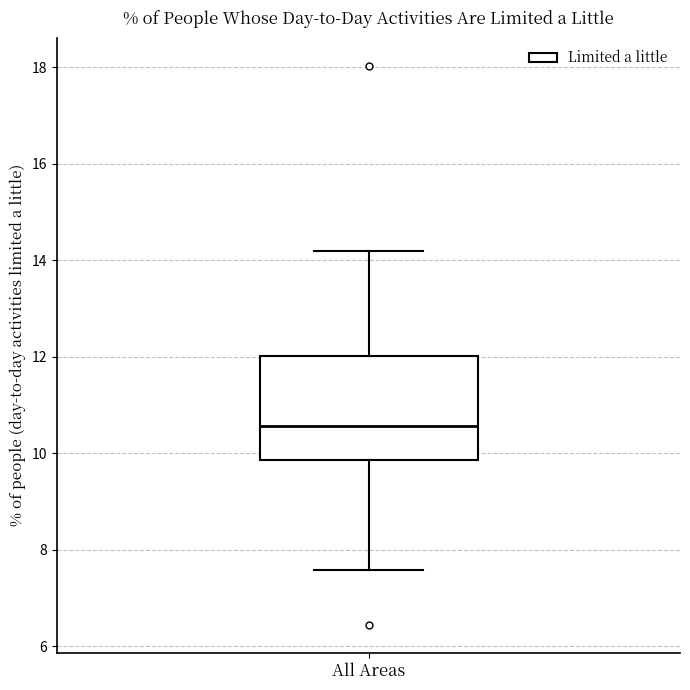

Read this box plot against the y-axis: the position of the median line, the range covered by the box, and the ends of both whiskers. The values are not printed on the chart, so give them approximately, as read against the axis.

median 10.6, box 9.8 to 12.0, whiskers 7.6 to 14.2